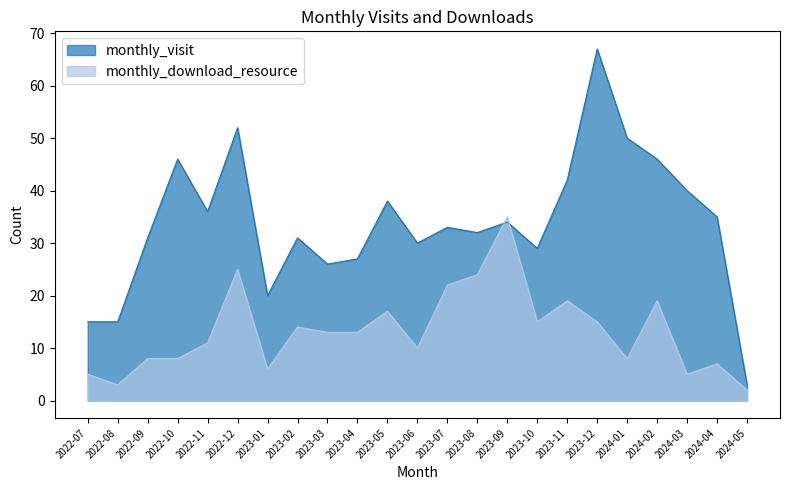

At 2023-02, list the series in order from smallest to largest.

monthly_download_resource, monthly_visit